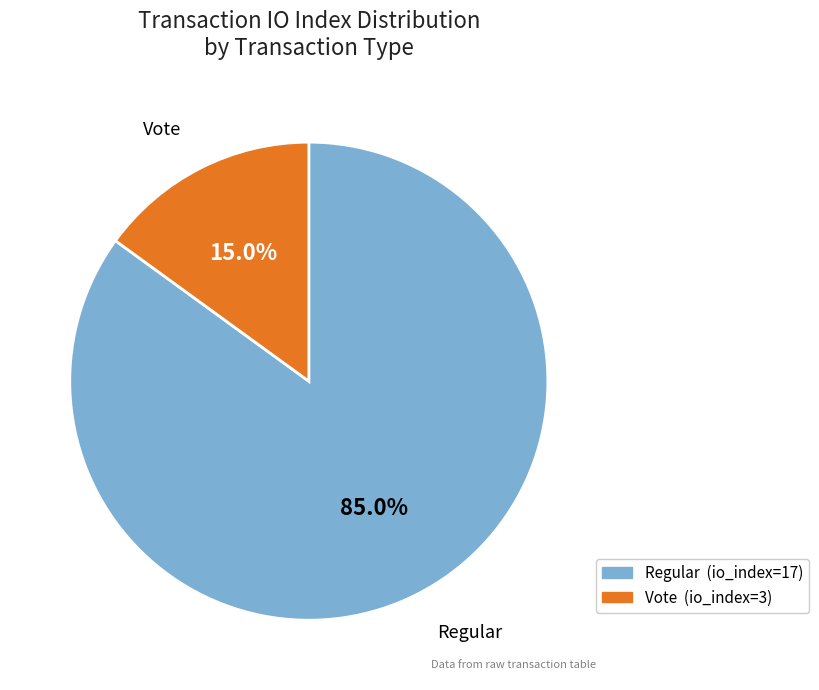

Approximately how many times larger is the value at Regular (io_index=17) compared to Vote (io_index=3)?

5.7